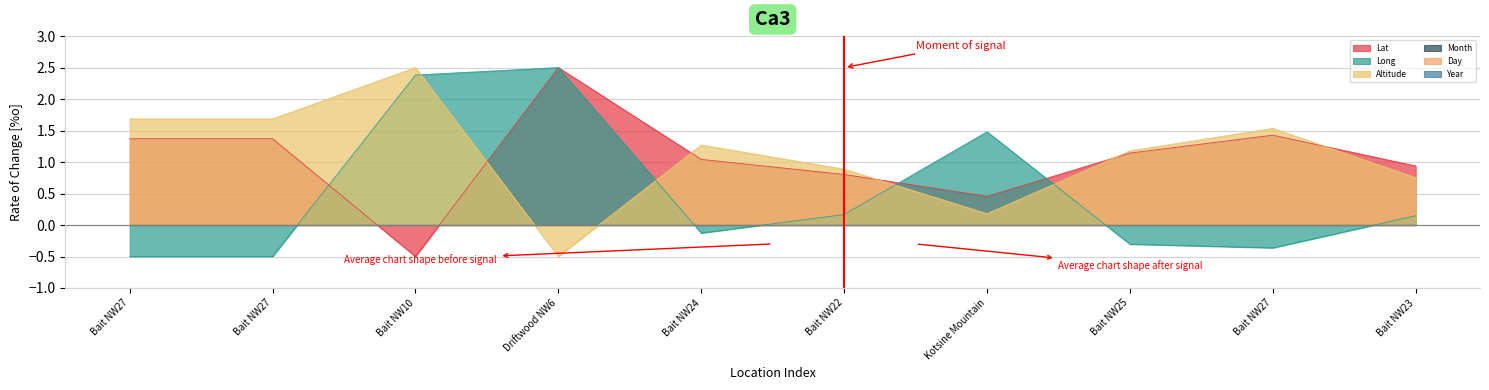

The value of Long at Bait NW27 is -0.4. True or false?

True